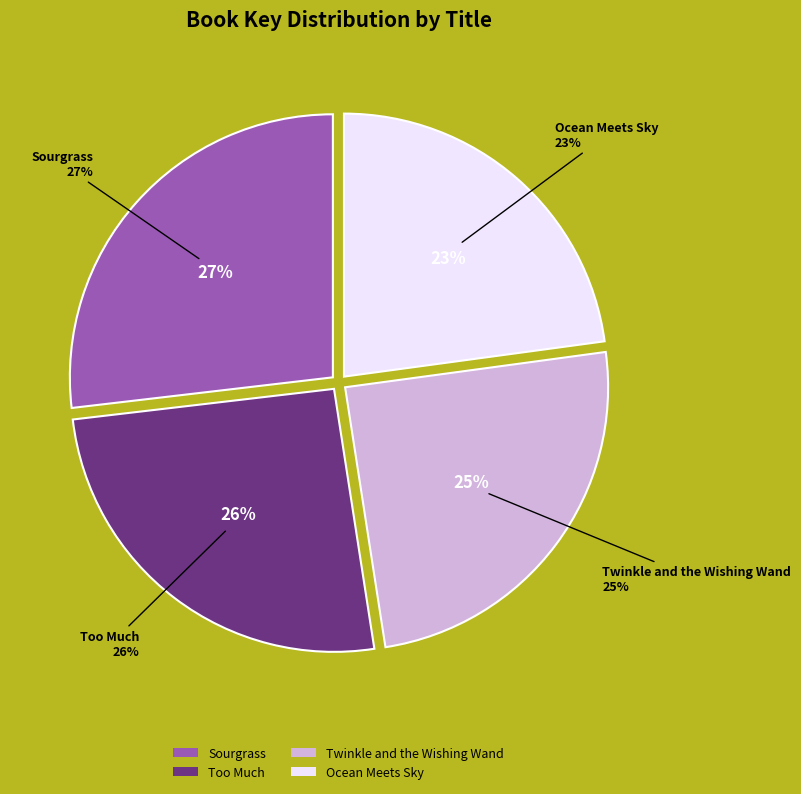

To the nearest percent, what is the average slice percentage?

25%